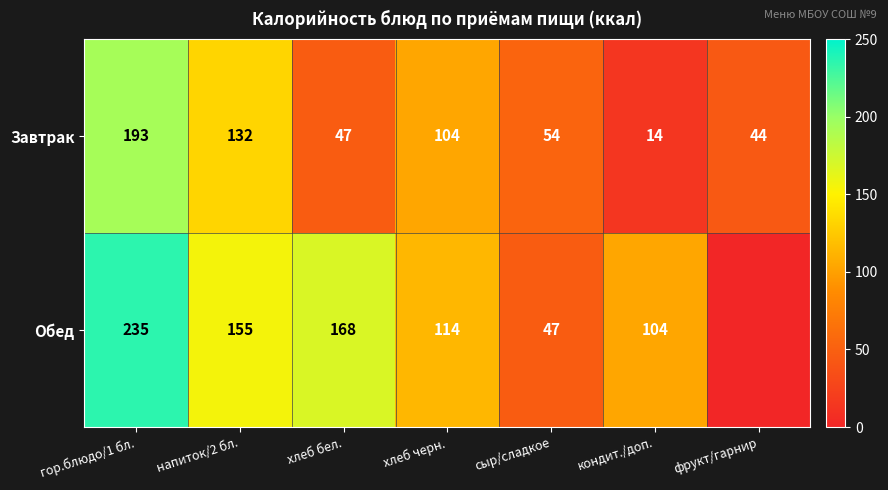

The value of Обед at хлеб черн. is 202. True or false?

False